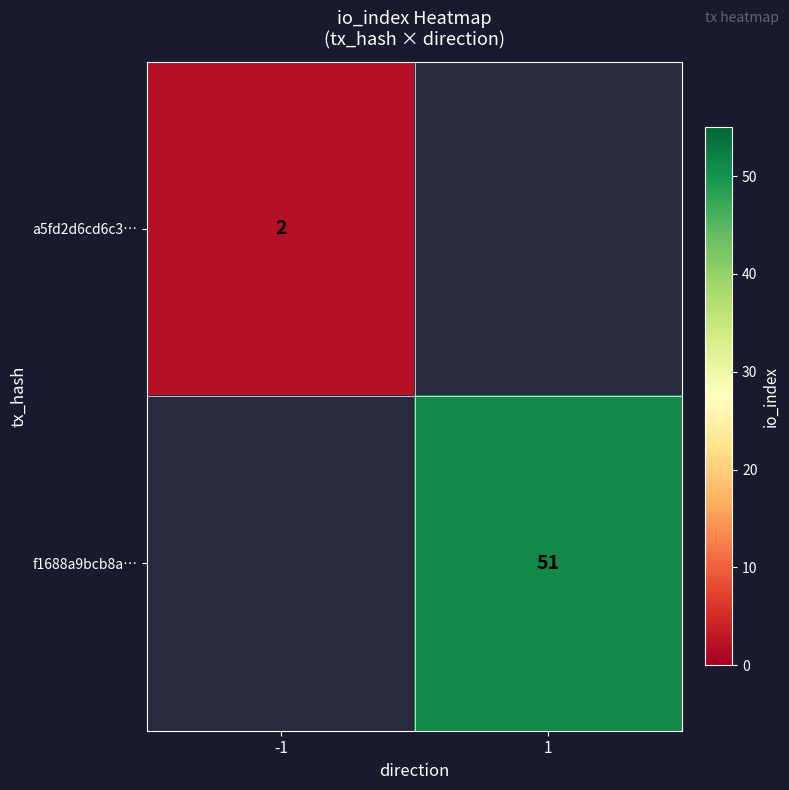

The value of f1688a9bcb8a… at 1 is 32.9. True or false?

False